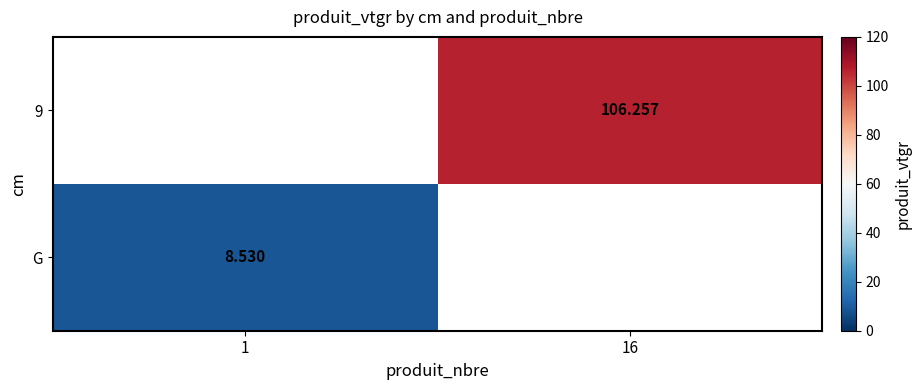

How many data points does each series have?

2